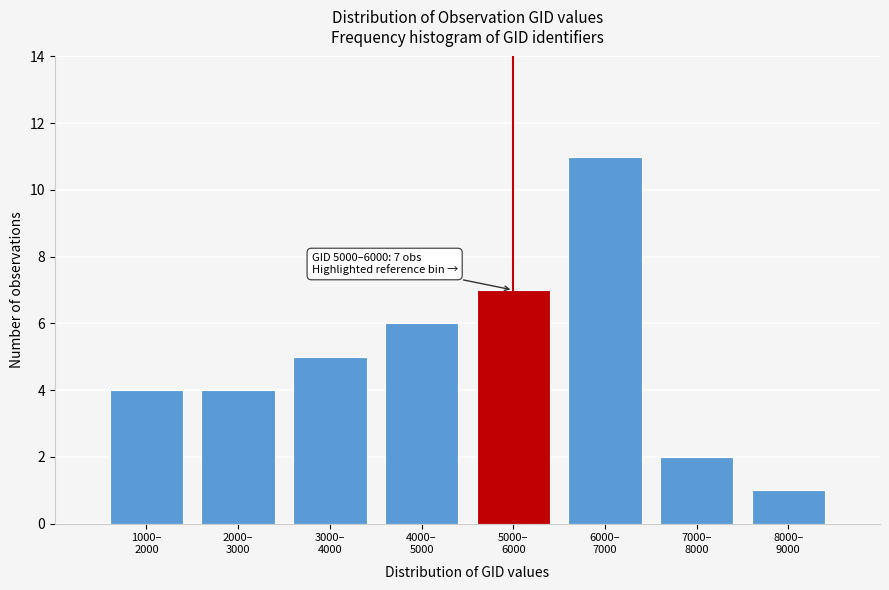

Reading left to right, what are all the values shown in this chart?

4	4	5	6	7	11	2	1